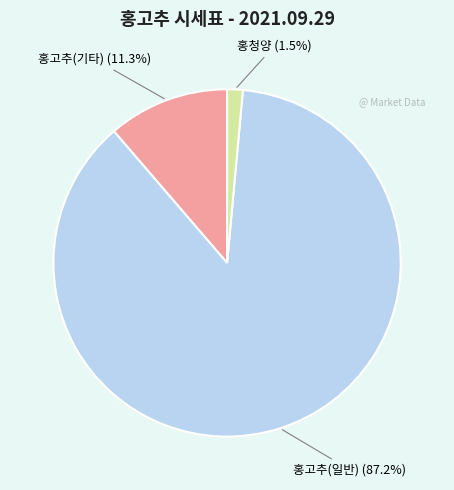

To the nearest percent, what is the difference between the largest and smallest slice percentages?

86%